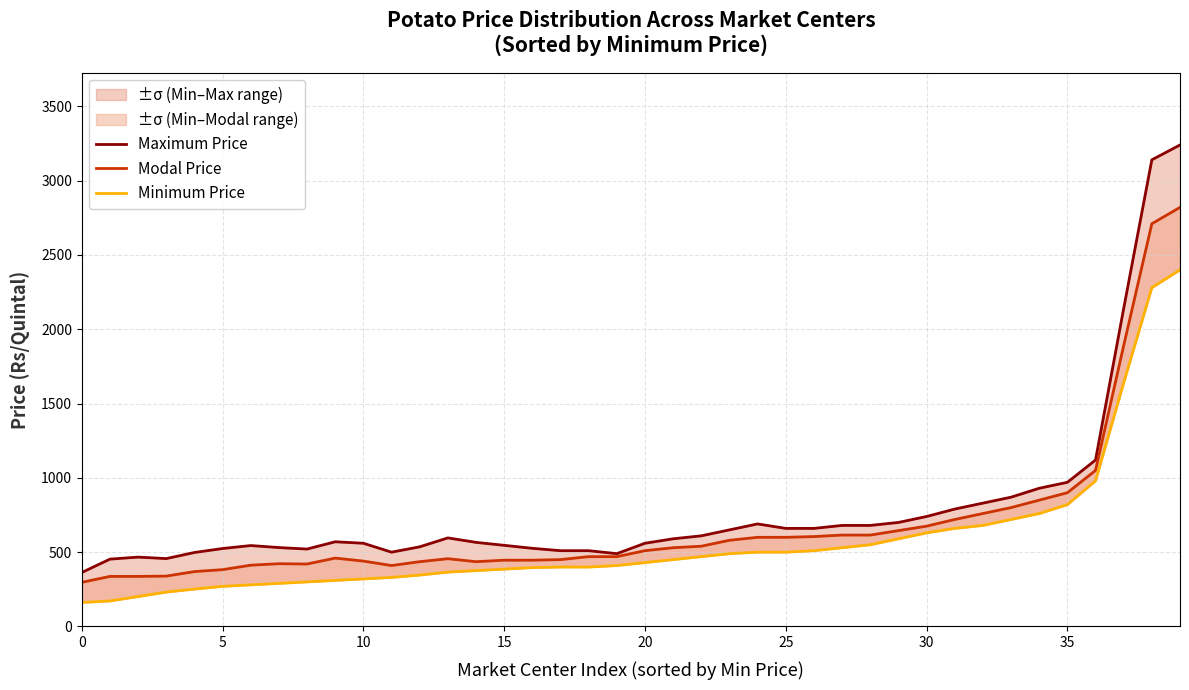

What is the value of the Modal Price point at the 34th from the left?

800.0